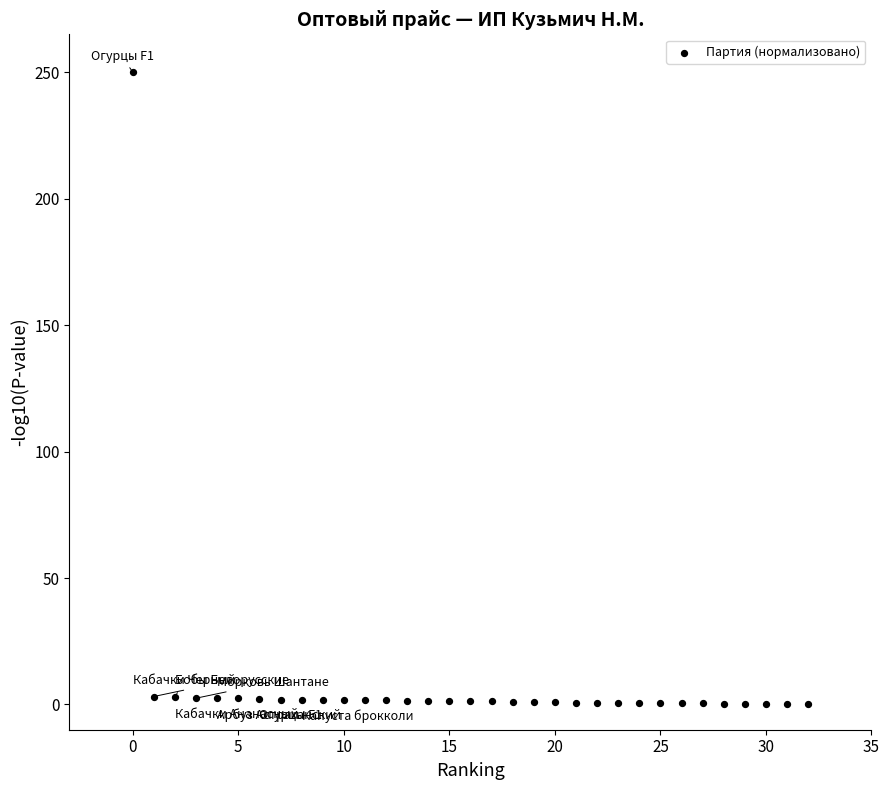

What is the range of Y values (max minus min)?

250.0